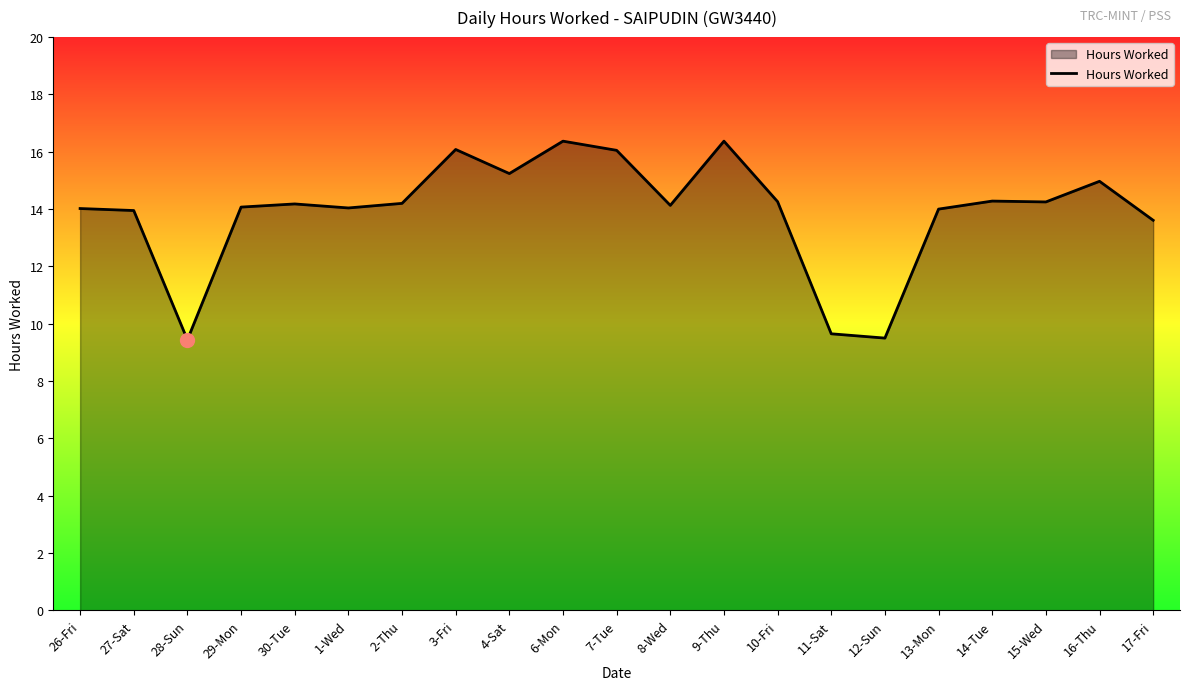

What is the difference between the values at 15-Wed and 16-Thu?

0.7